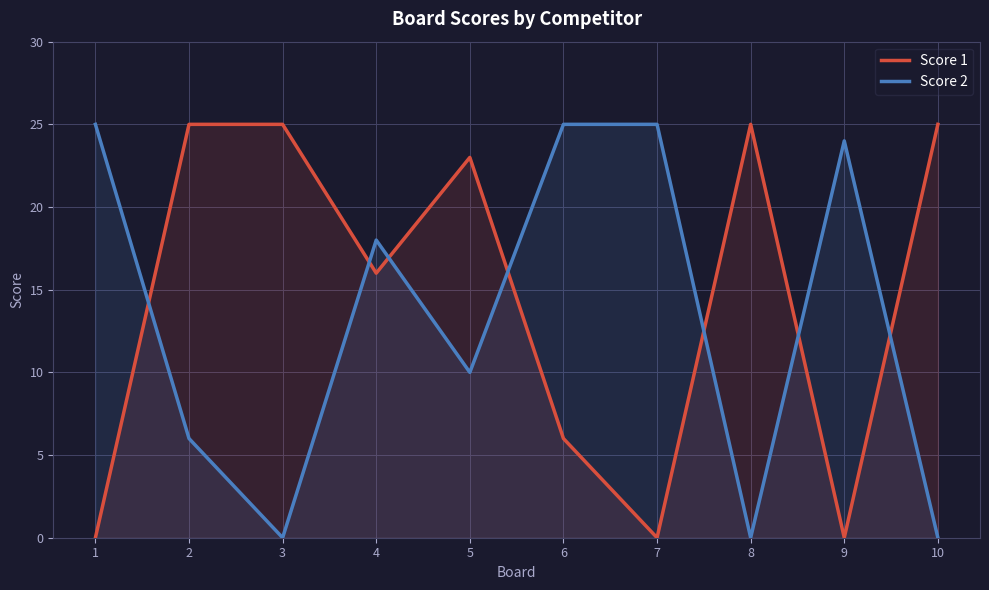

How many data points in Score 2 are above 18?

4